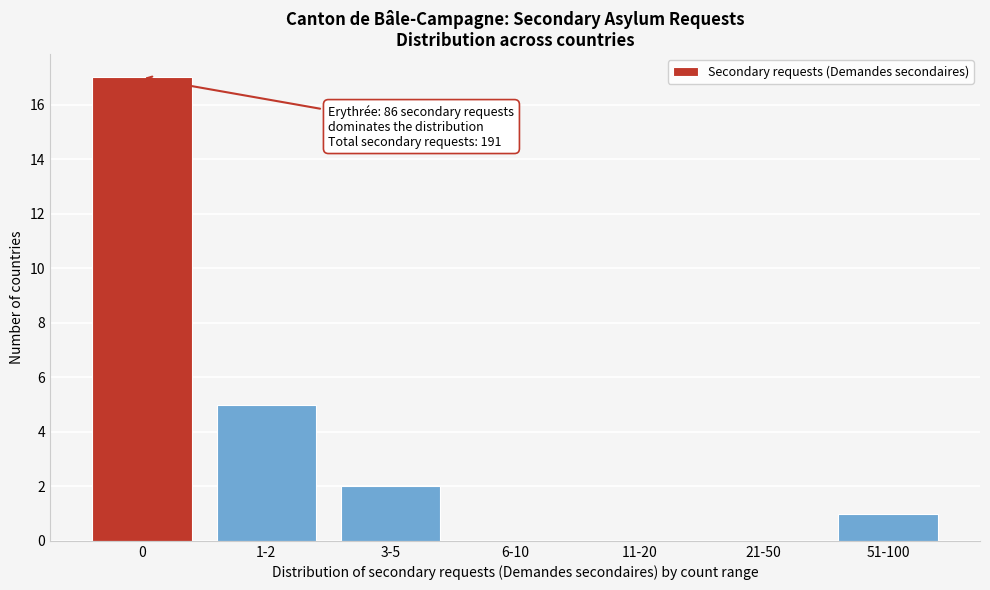

Reading right to left, list all the values displayed in this chart.

51-100=1	21-50=0	11-20=0	6-10=0	3-5=2	1-2=5	0=17